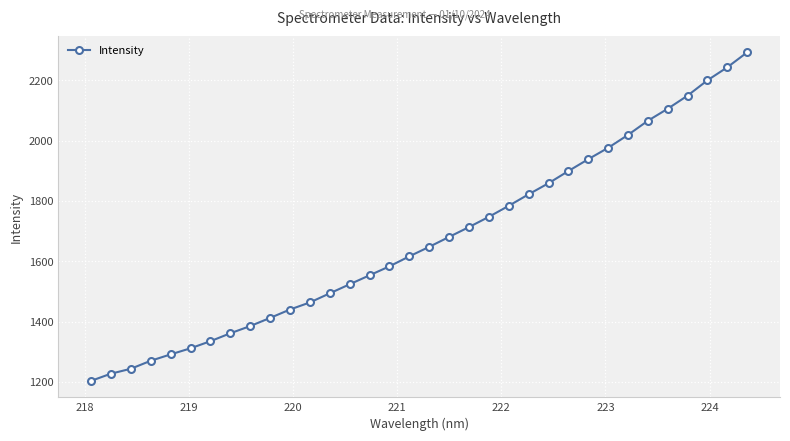

How many values are below 1647?

17